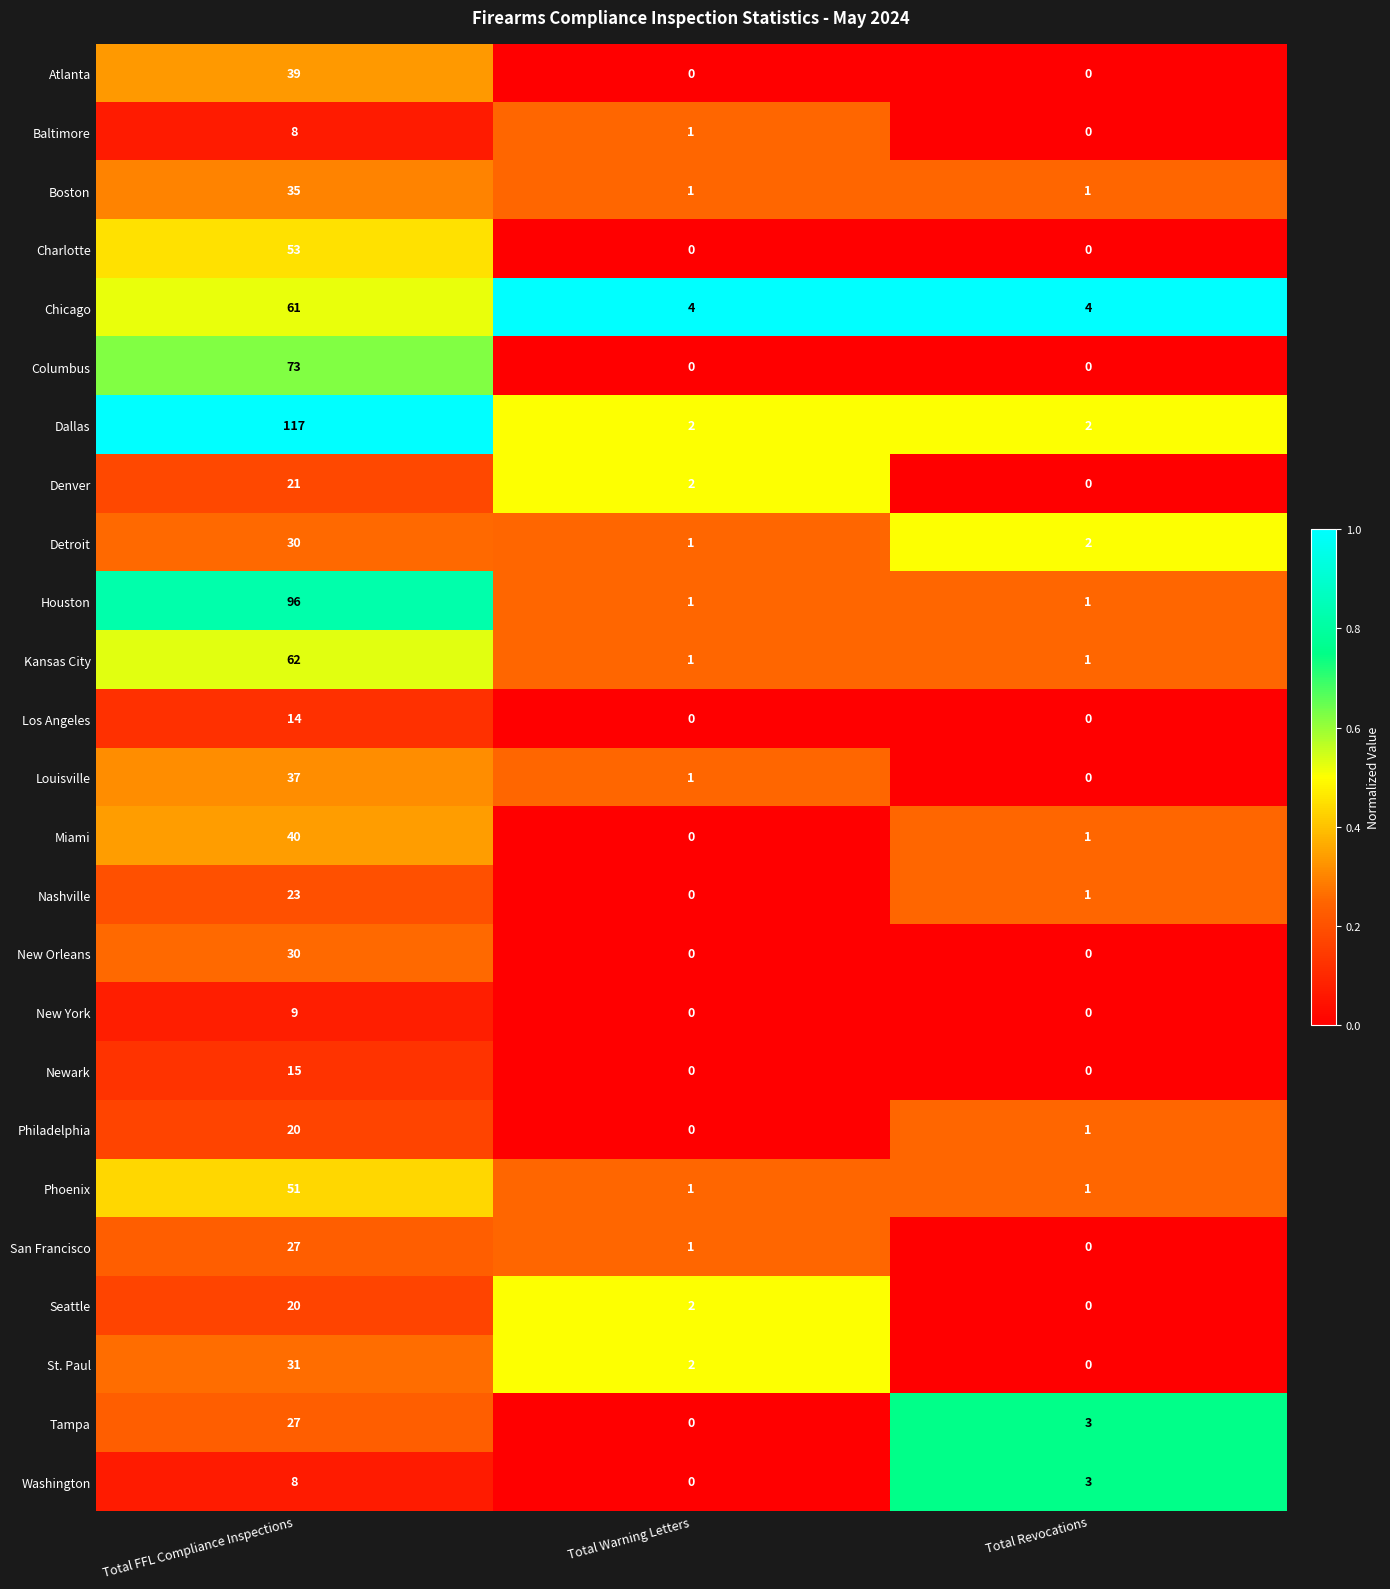

List the labels in order of Nashville value, largest first.

Total FFL Compliance Inspections, Total Revocations, Total Warning Letters